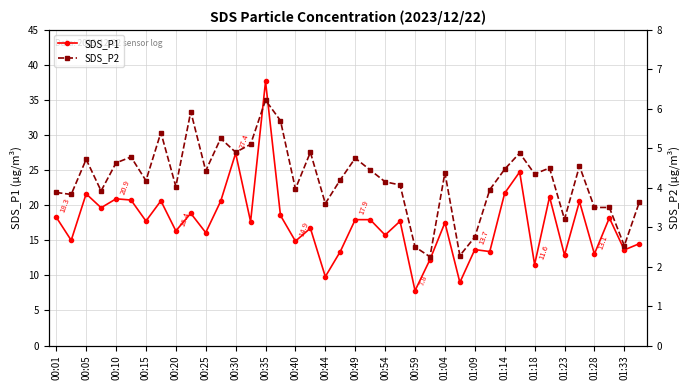

What is the minimum value for SDS_P1?

7.8